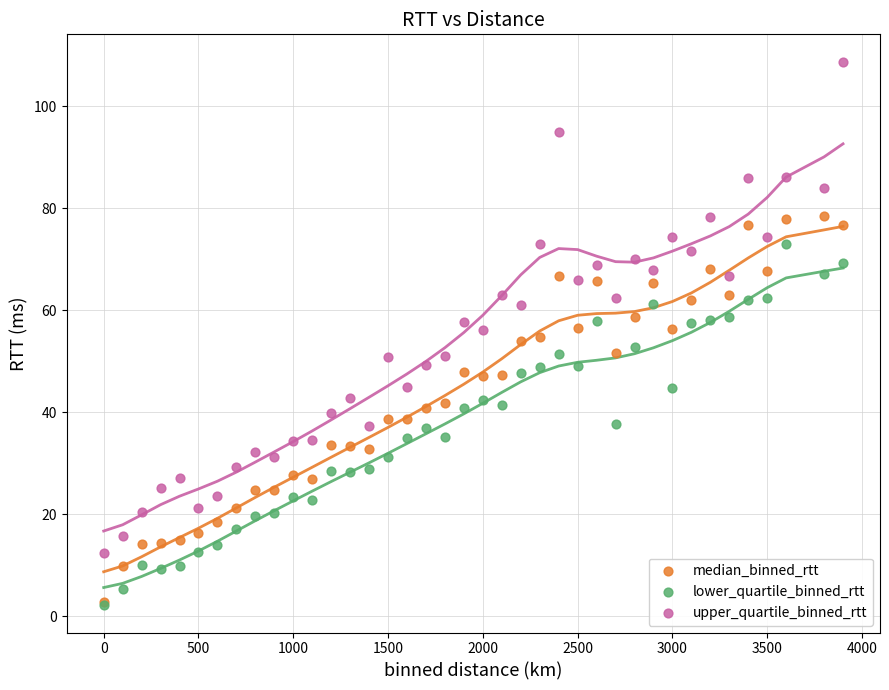

Which series reaches the maximum Y coordinate?

upper_quartile_binned_rtt